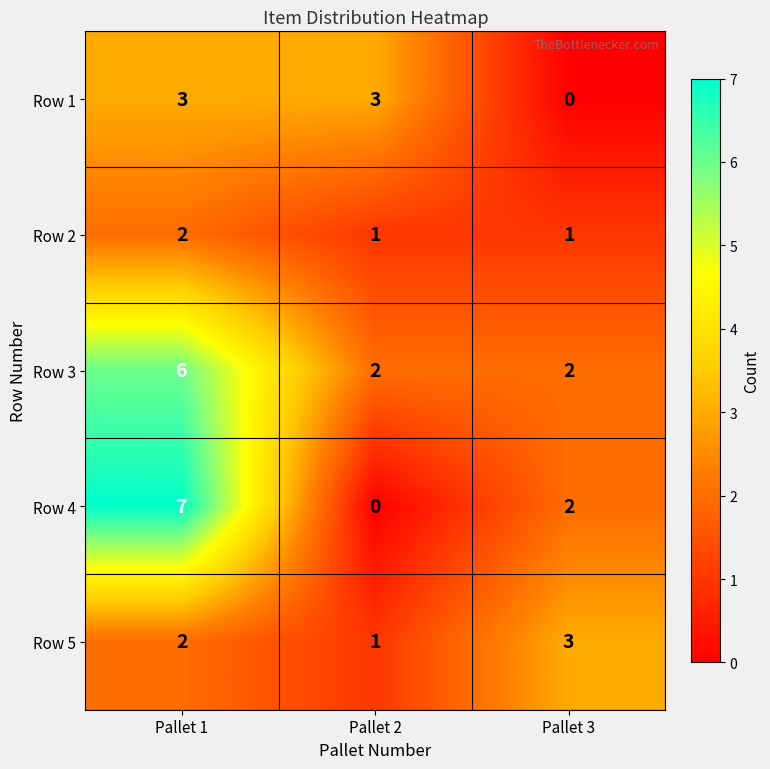

The value of Row 1 at Pallet 2 is 4. True or false?

False